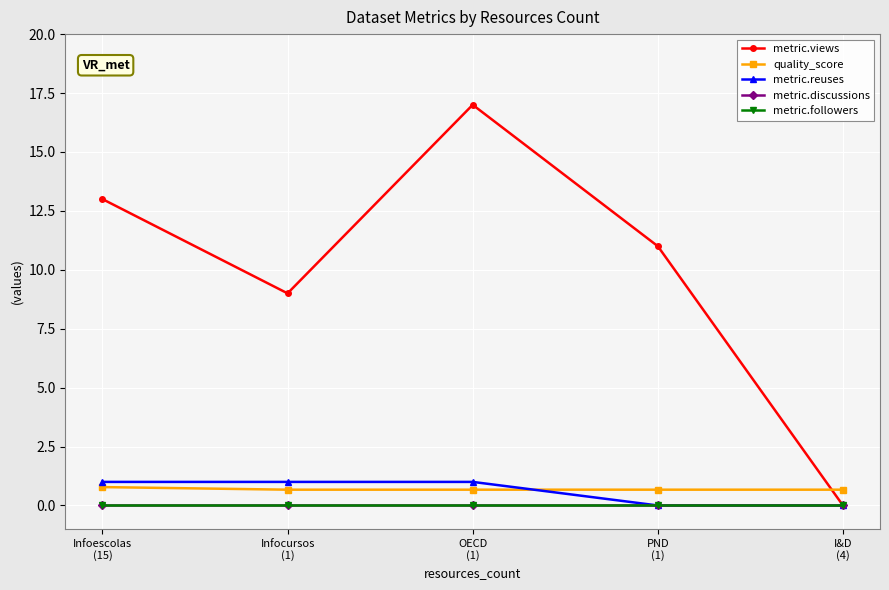

What is the total value across all series at PND
(1)?

11.7